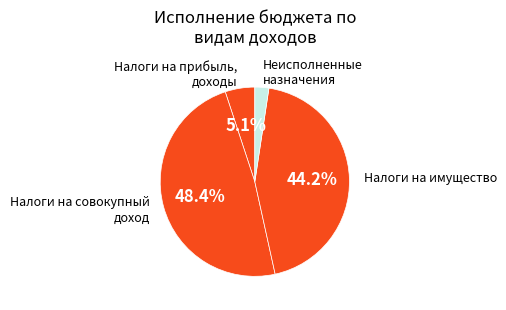

How many segments does this pie chart have?

4